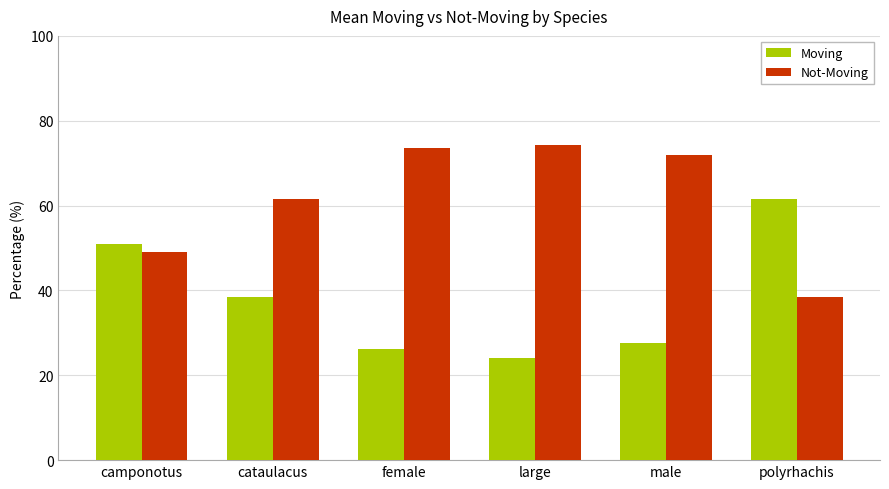

At female, list the series in order from smallest to largest.

Moving, Not-Moving